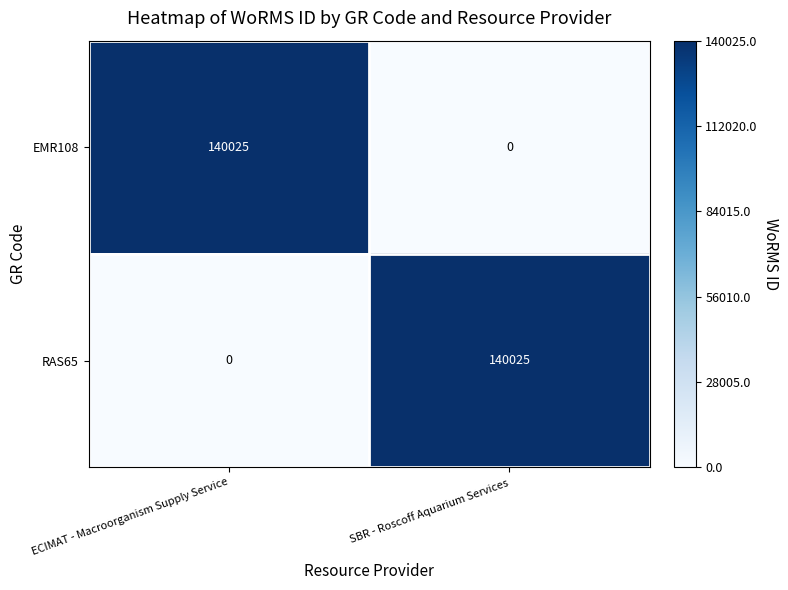

Read the RAS65 value at SBR - Roscoff Aquarium Services.

140025